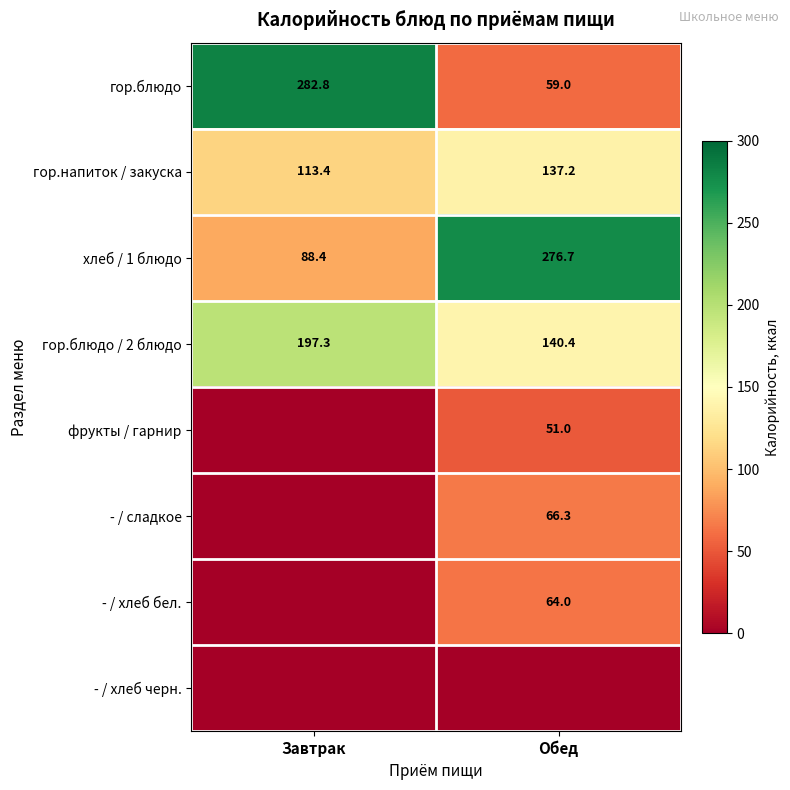

List the labels in order of гор.напиток / закуска value, smallest first.

Завтрак, Обед